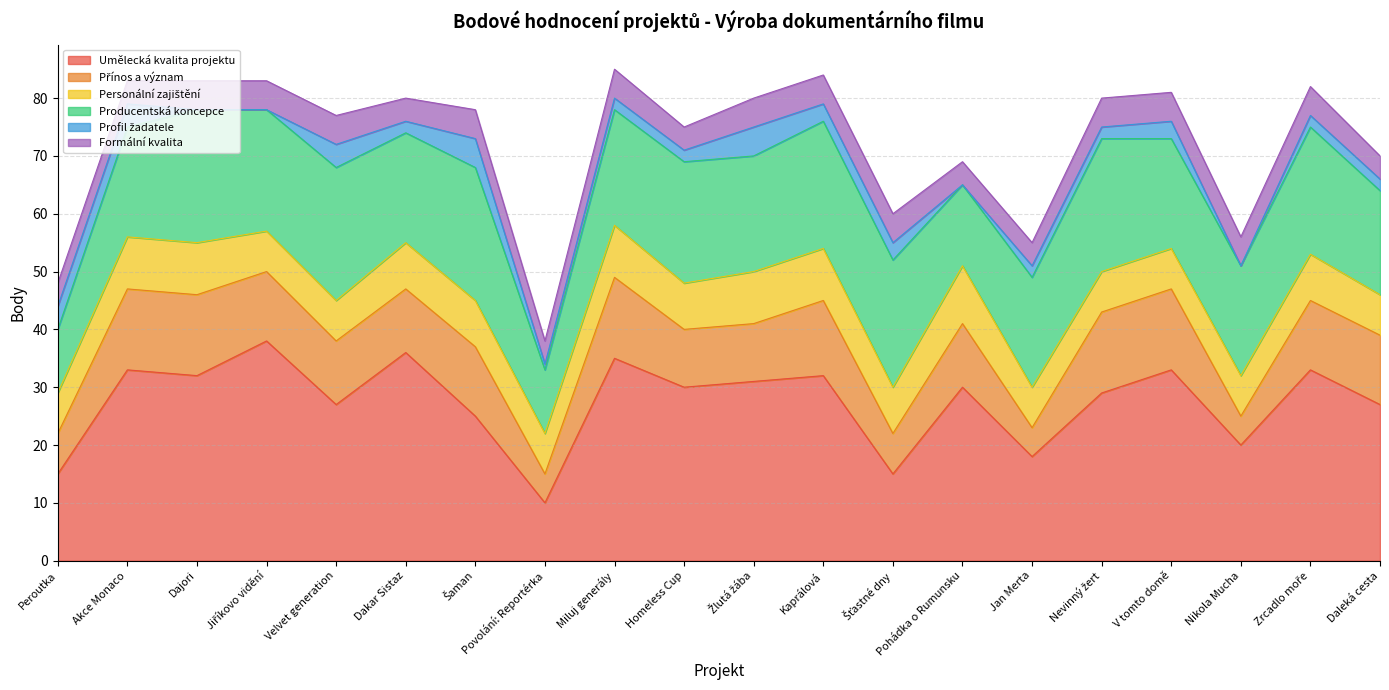

True or false: Umělecká kvalita projektu has more than 1 interior local peaks.

True